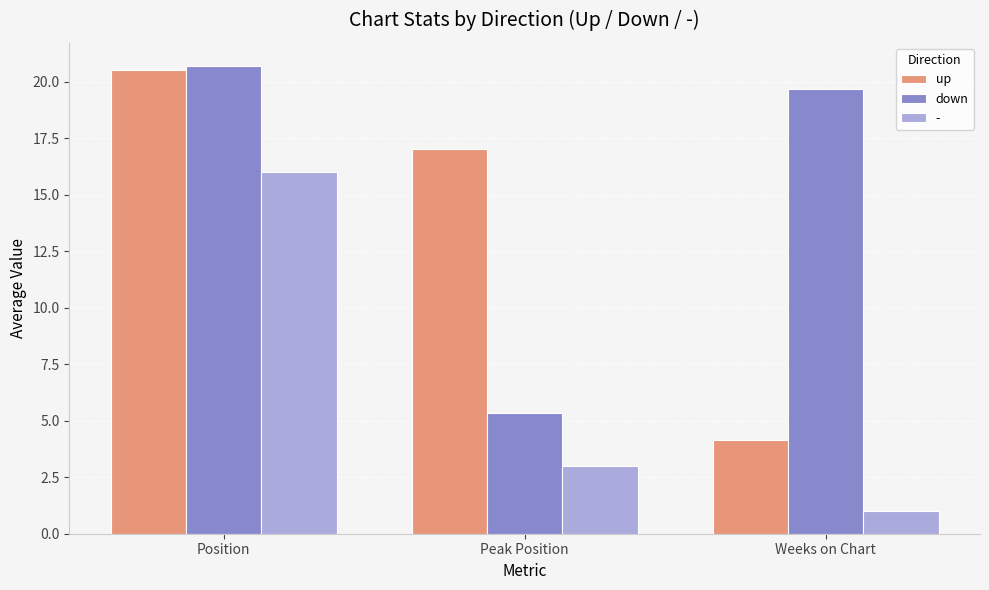

The down series shows 10.2 at Position. True or false?

False